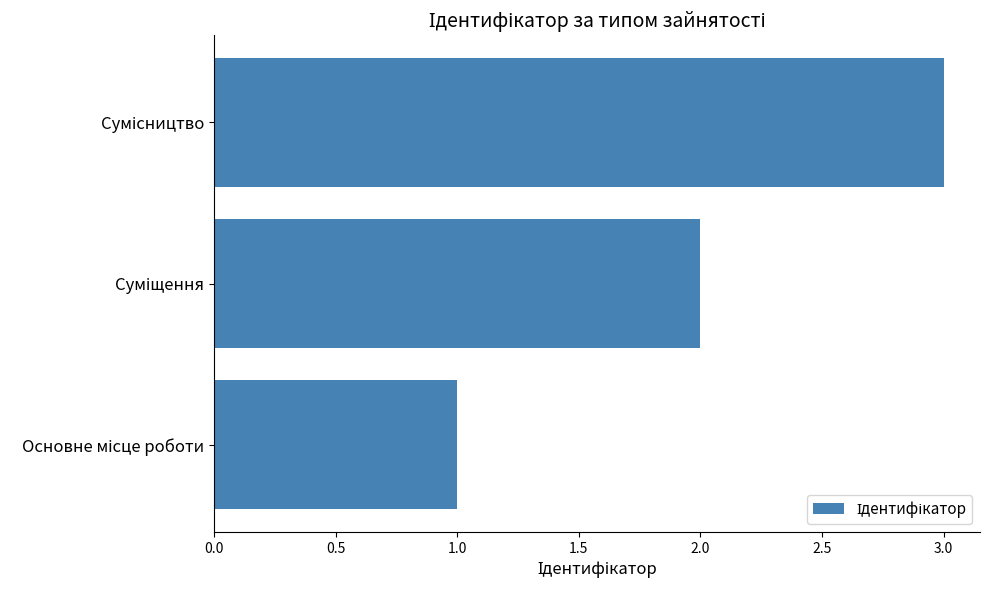

What is the sum of all values?

6